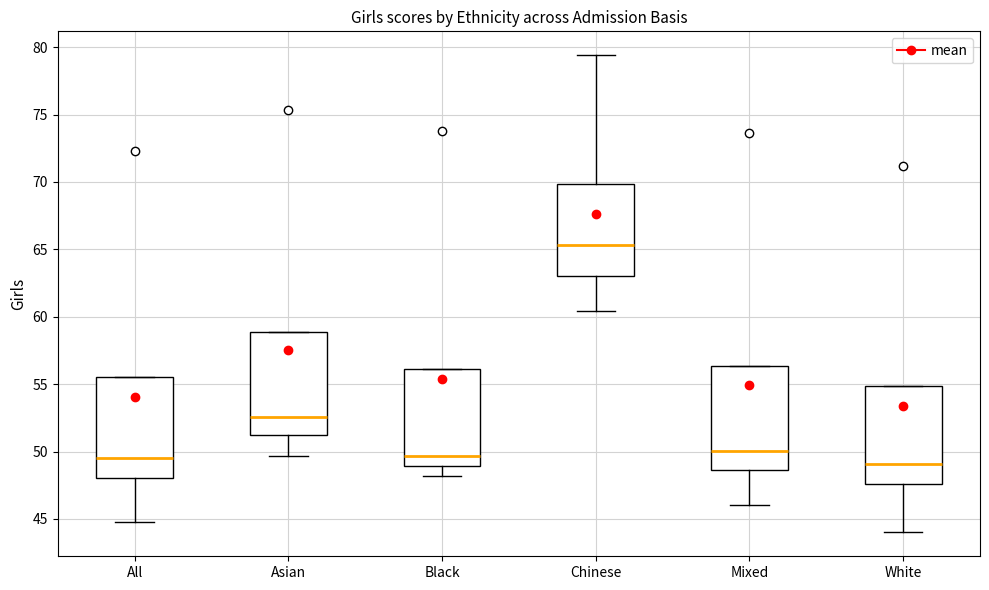

Which box's median line is the highest?

Chinese